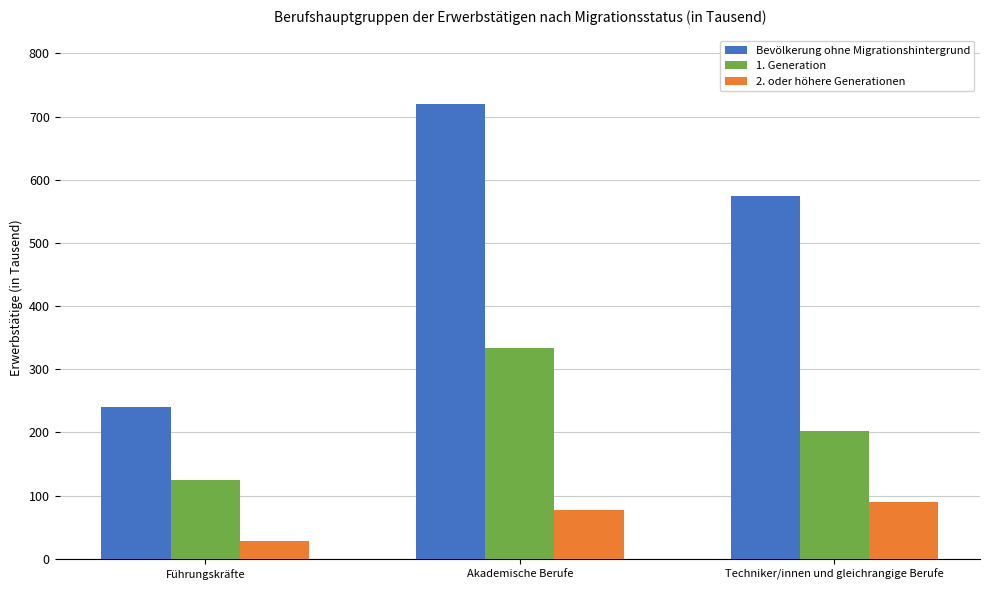

List the series in order of their peak value, highest first.

Bevölkerung ohne Migrationshintergrund, 1. Generation, 2. oder höhere Generationen